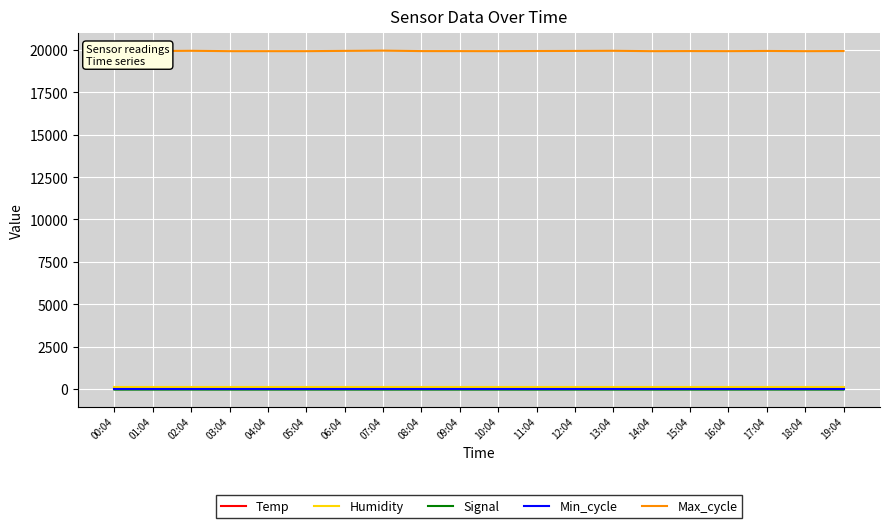

The Min_cycle series shows 28.0 at 06:04. True or false?

True